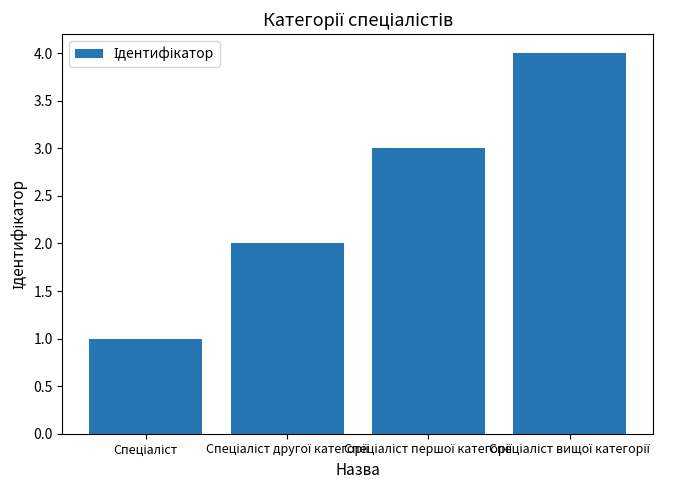

What is the sum of all values?

10